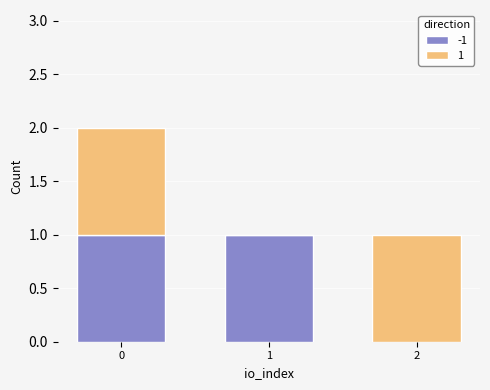

What are all the series names shown in the legend?

-1, 1